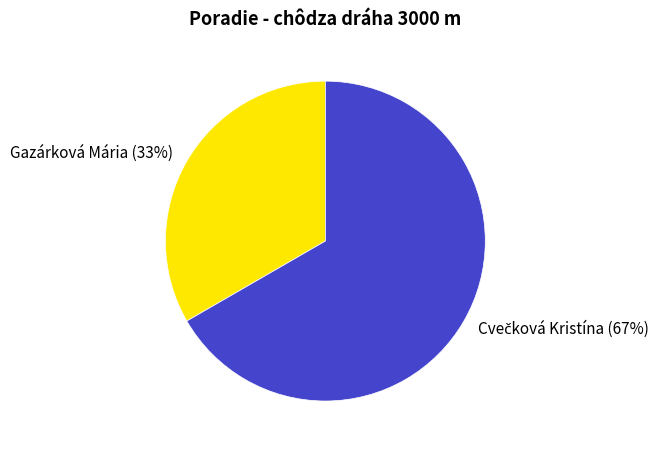

Is there any slice that represents more than half of the pie?

Yes